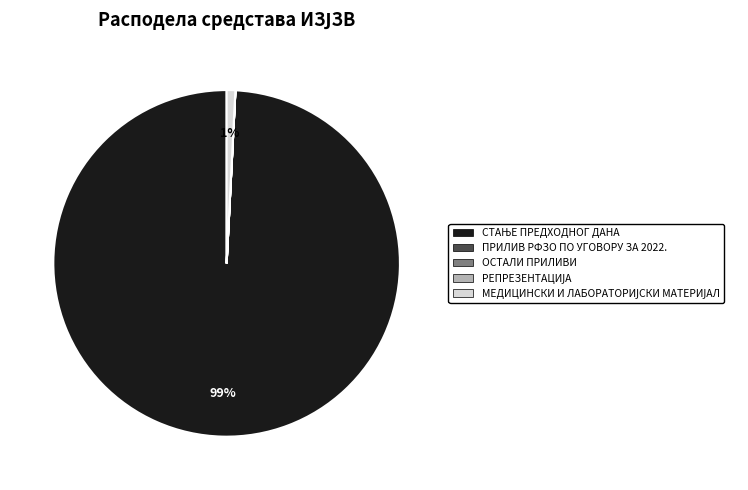

To the nearest percent, what is the difference between the largest and smallest slice percentages?

99%